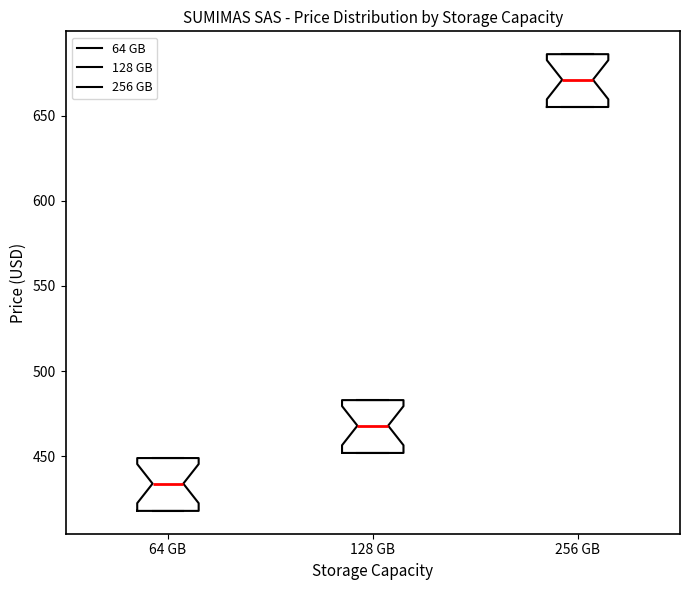

Where does the median line of the box for 128 GB sit on the y-axis? The values are not printed on the chart, so give them approximately, as read against the axis.

470